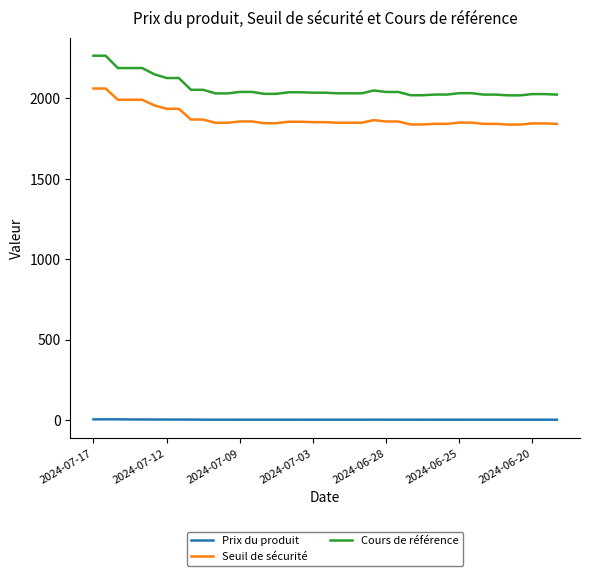

True or false: Cours de référence and Prix du produit cross at least once.

False